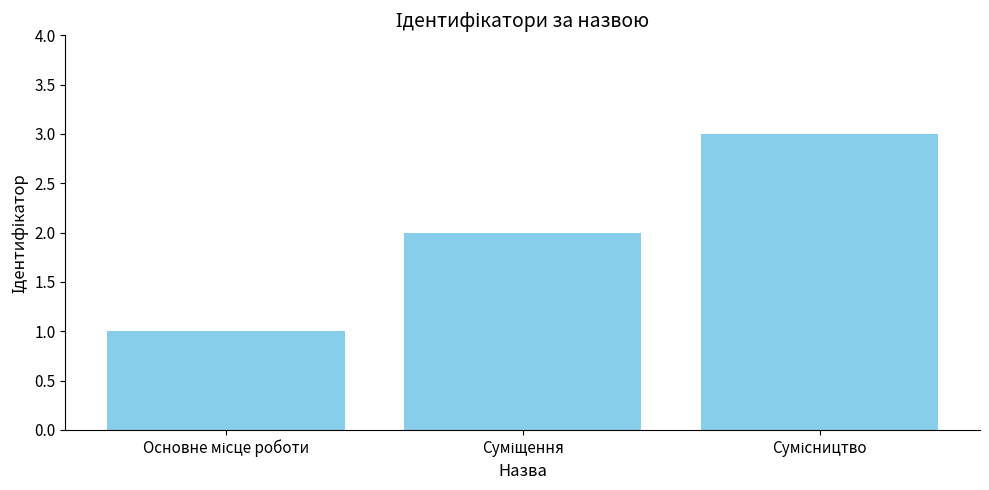

Count the number of categories in the chart.

3